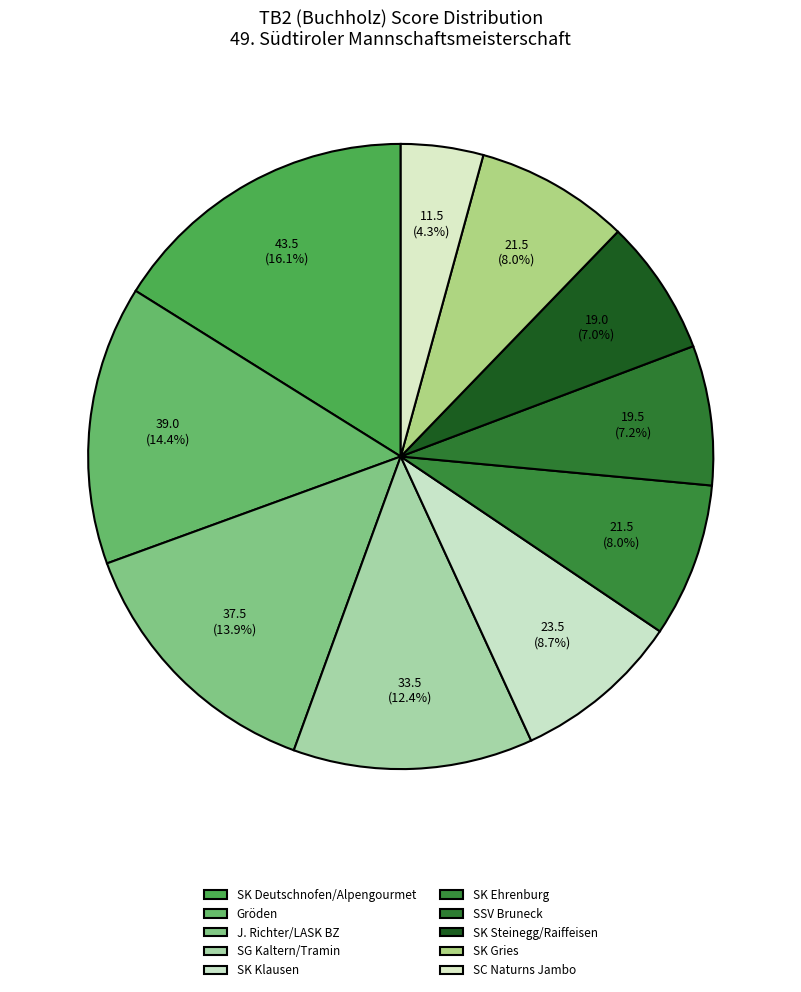

How many segments does this pie chart have?

10